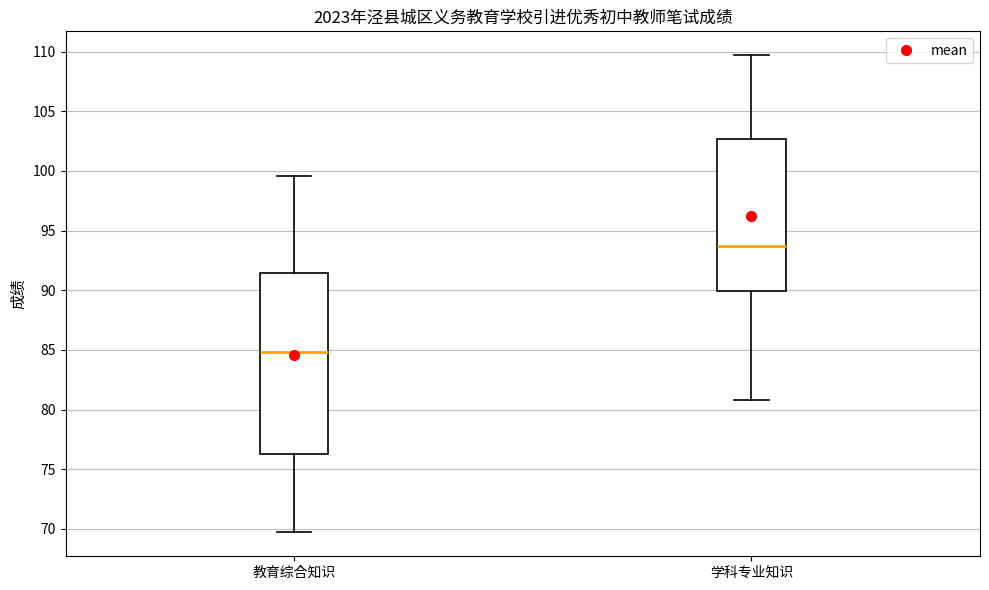

Which box has the highest median line?

学科专业知识